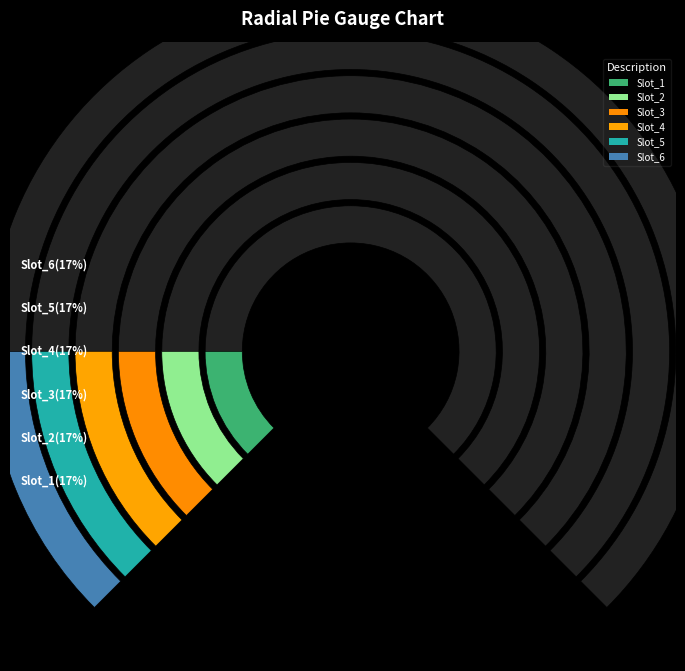

How many slices are in this pie chart?

6